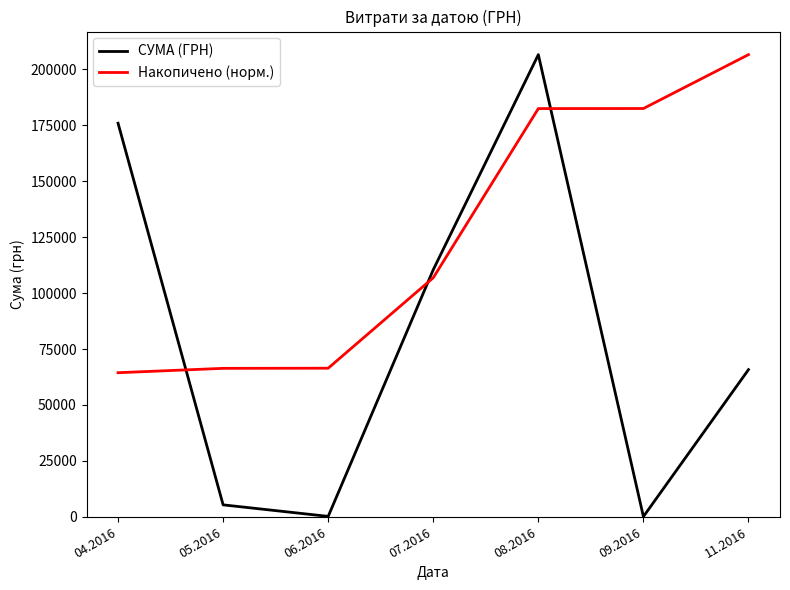

Is the value of Накопичено (норм.) at 09.2016 greater than the value of СУМА (ГРН) at 09.2016?

Yes